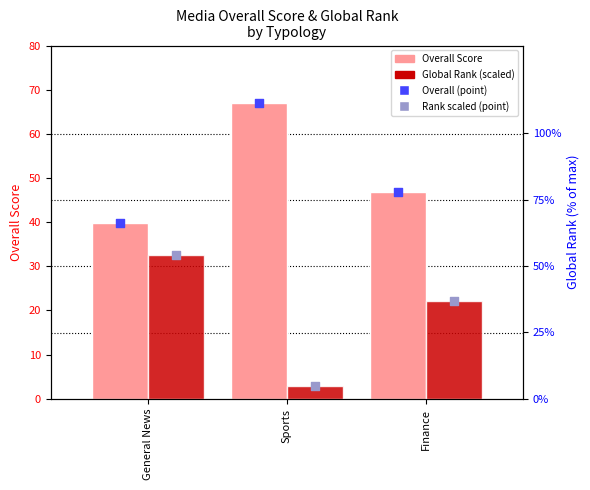

Which series reaches the maximum Y coordinate?

Overall Score